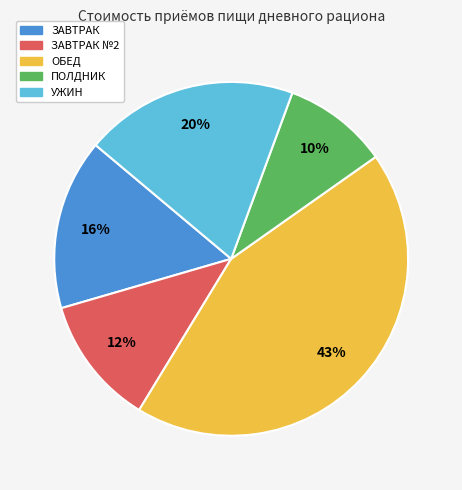

To the nearest percent, what is the average slice percentage?

20%